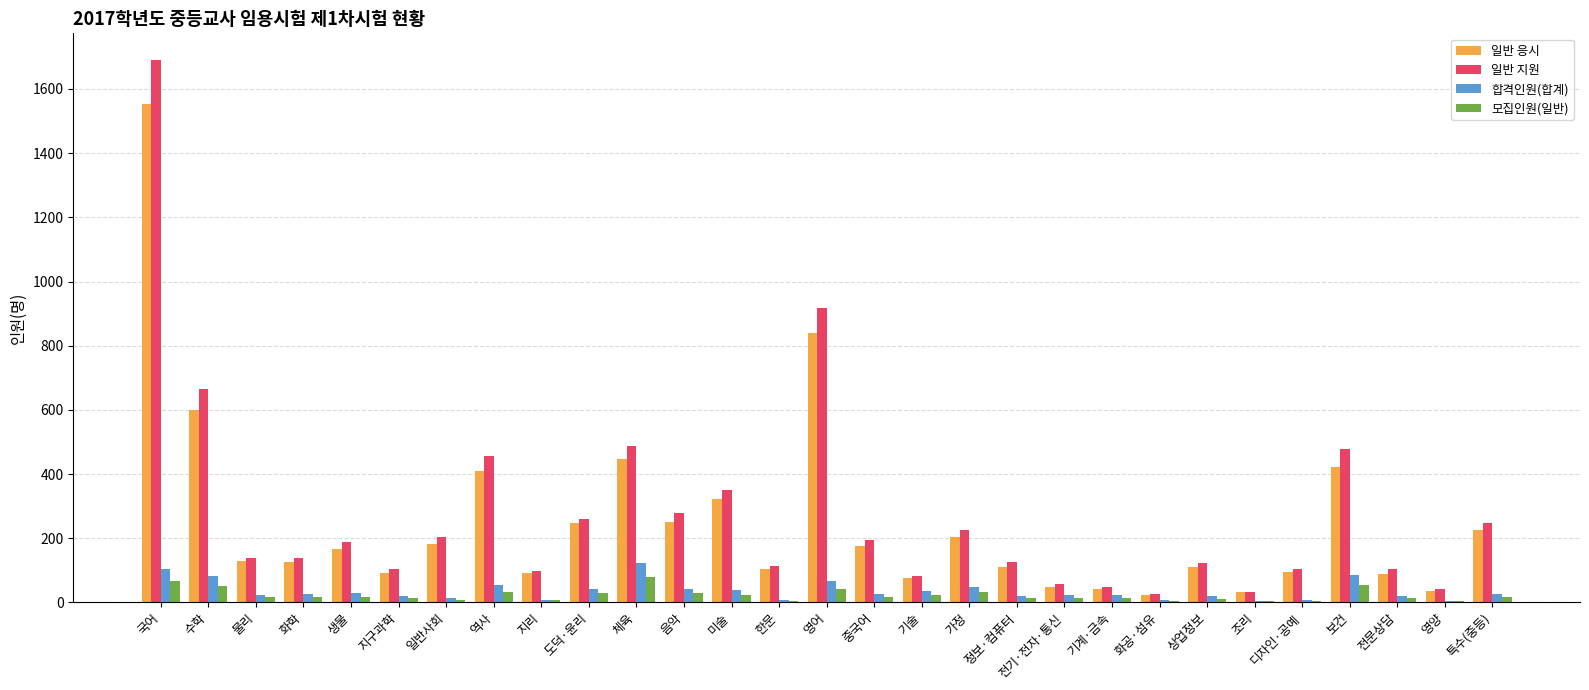

What is the maximum value for 일반 지원?

1689